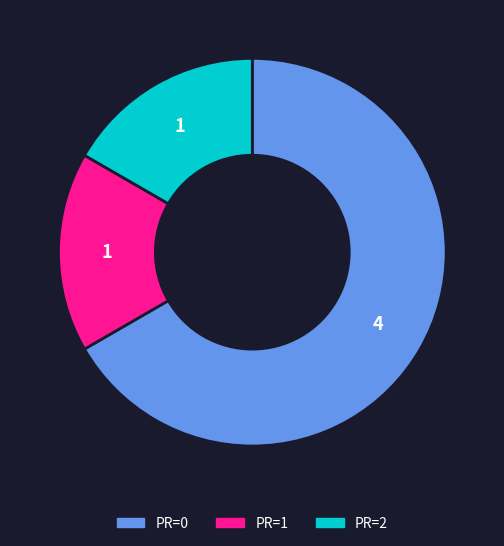

Does any single category account for the majority?

Yes